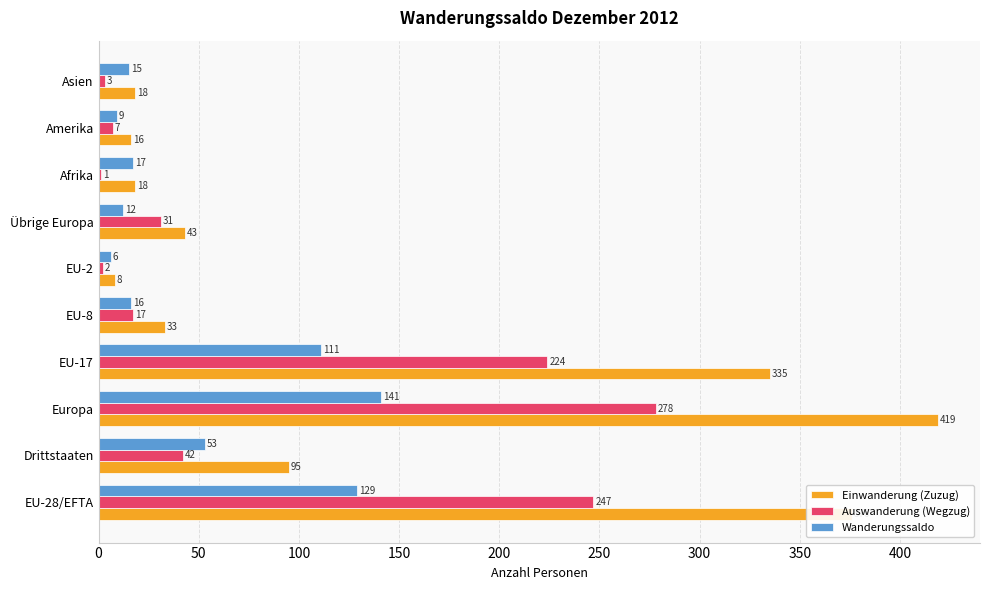

The Einwanderung (Zuzug) series shows 556 at EU-28/EFTA. True or false?

False